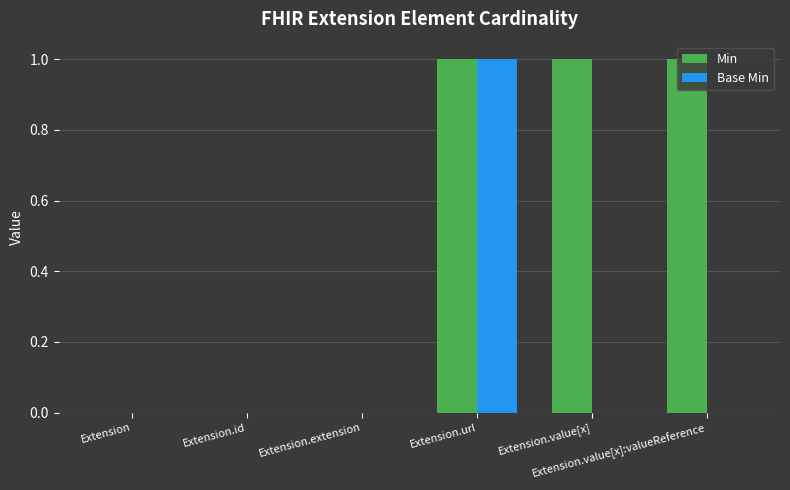

Count the number of categories in the chart.

6